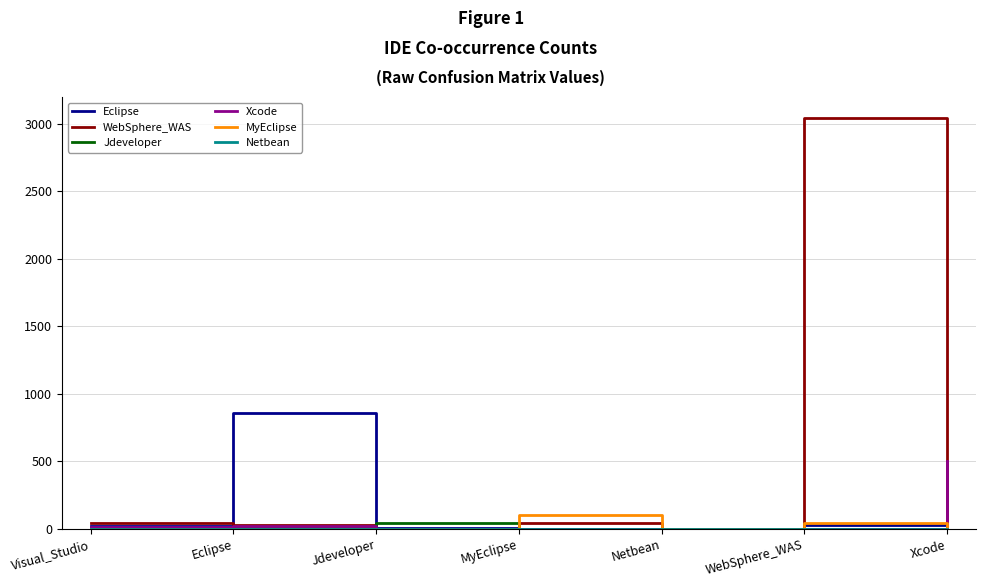

In WebSphere_WAS, how many points are higher than both neighbors (excluding endpoints)?

2